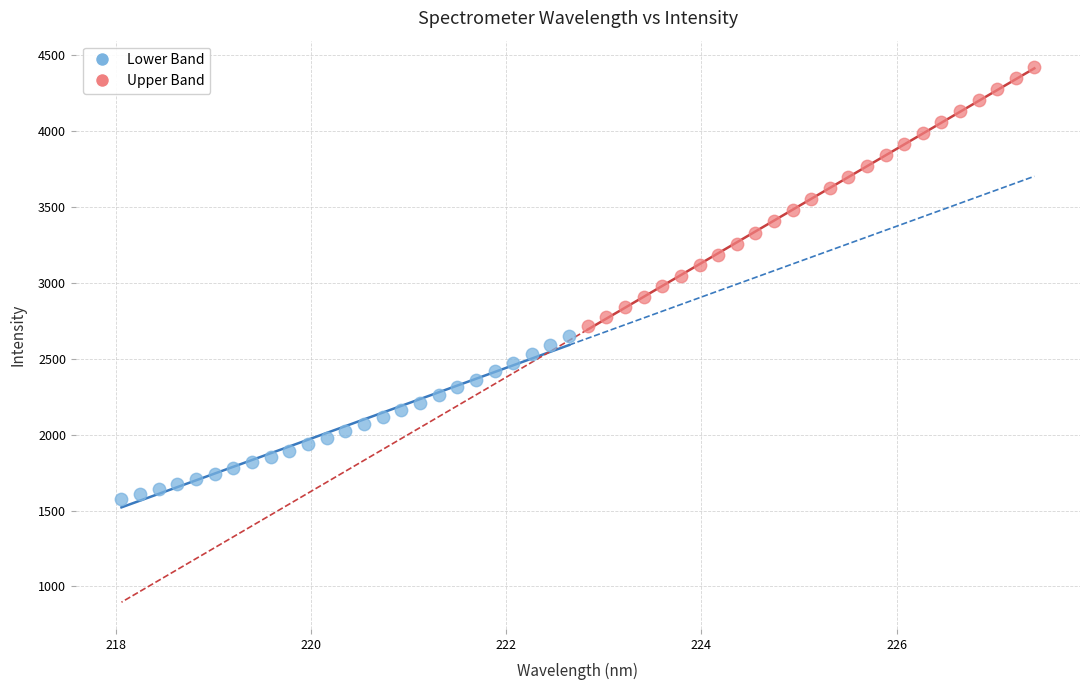

Which series reaches the maximum Y coordinate?

Upper Band